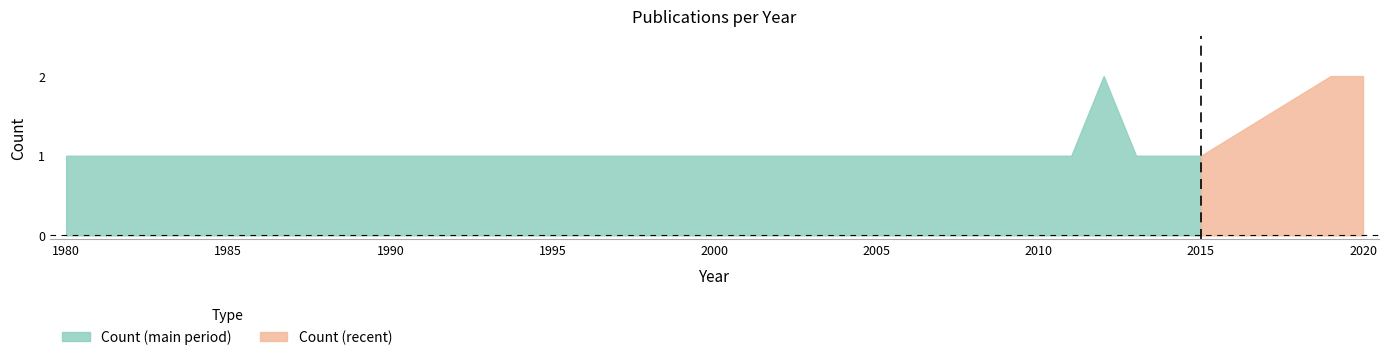

Which has a higher value, 1997 or 1990?

1997